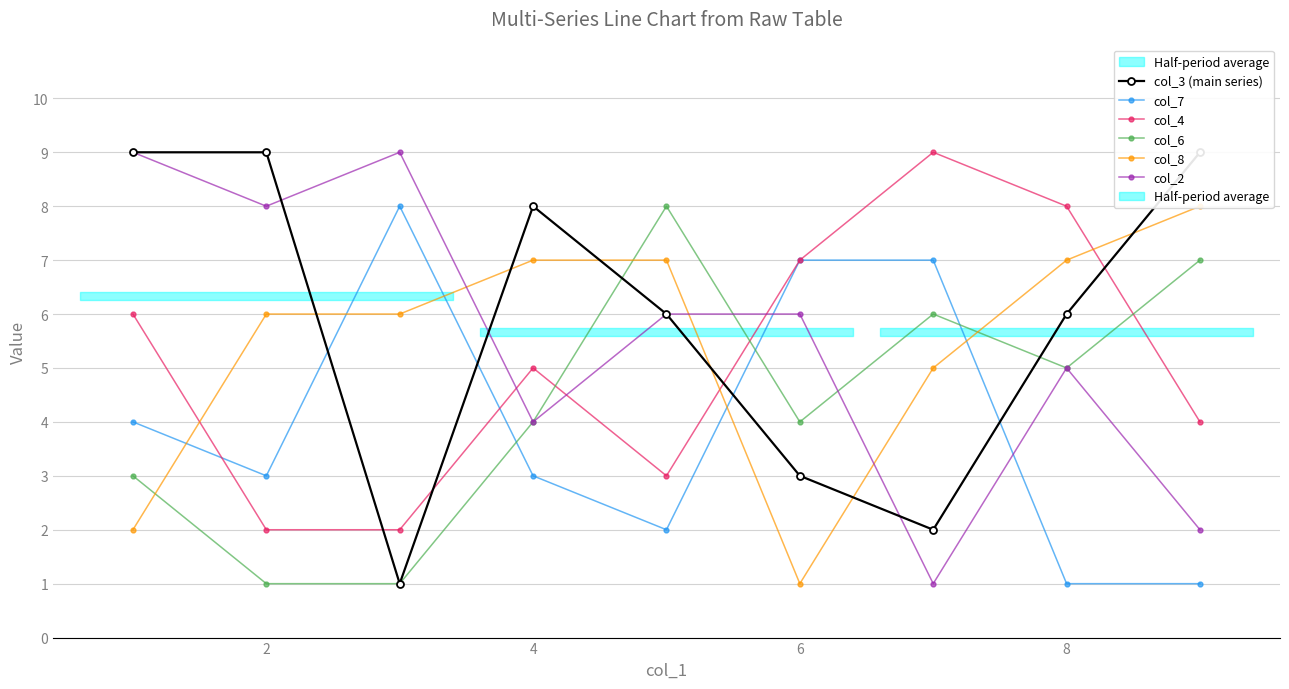

Is this an area chart (filled region under the line)?

No